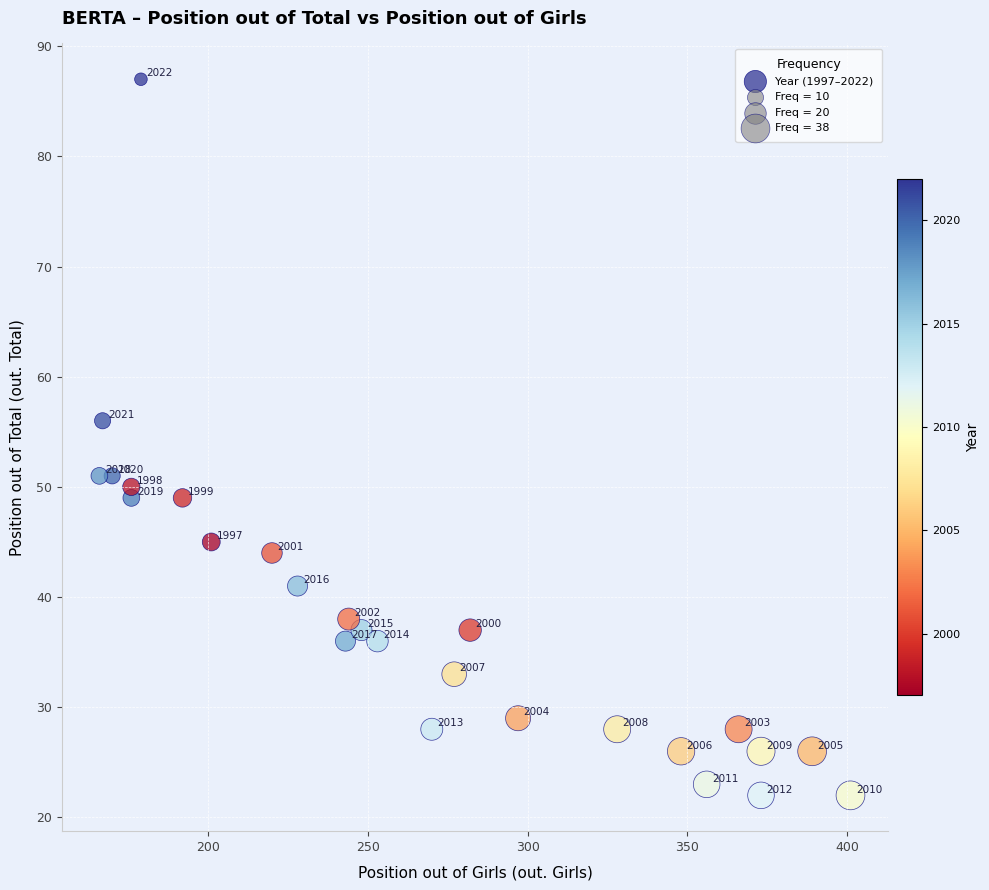

What Y value in the scatter plot is closest to 54?

56